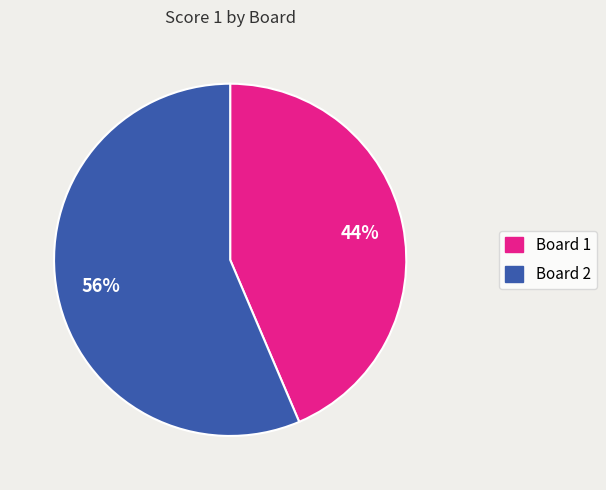

Do Board 2 and Board 1 together represent more than half of the pie?

Yes